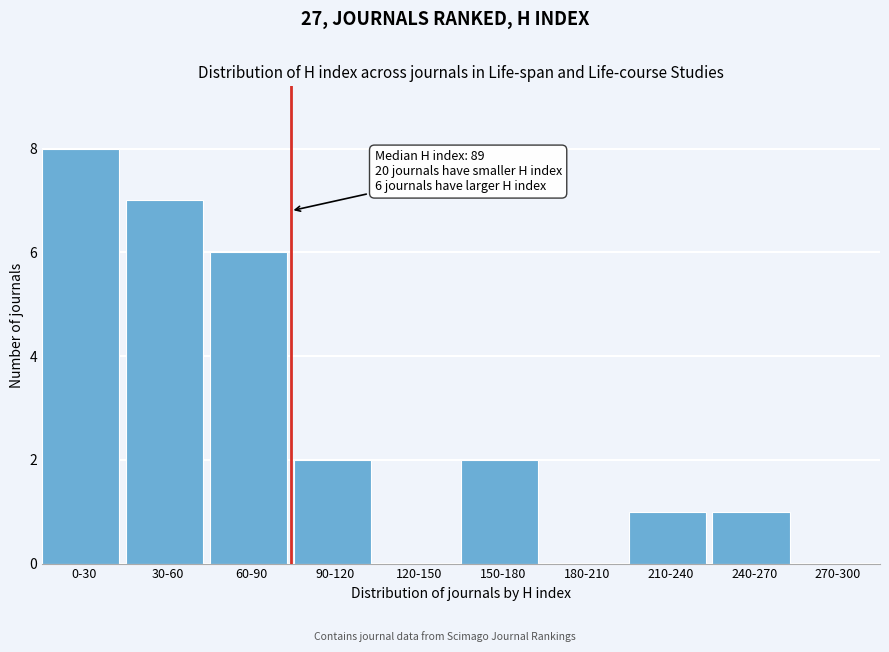

Reading left to right, transcribe all the data shown in this chart.

0-30=8	30-60=7	60-90=6	90-120=2	120-150=0	150-180=2	180-210=0	210-240=1	240-270=1	270-300=0